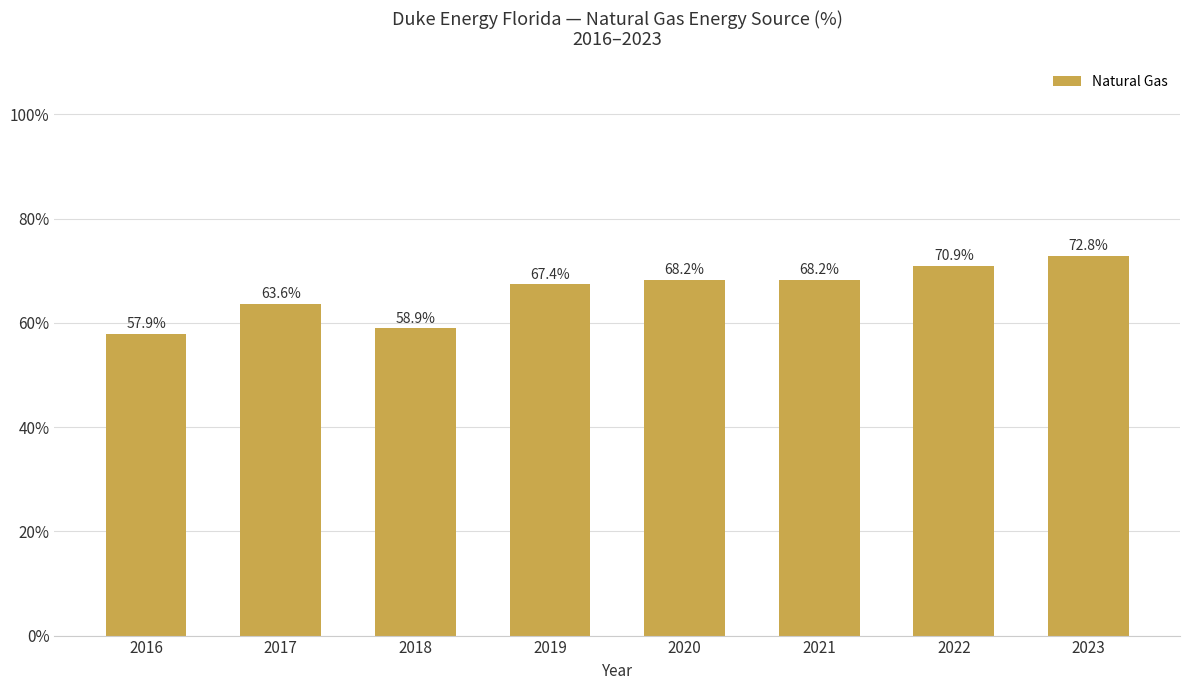

Reading left to right, list all the values displayed in this chart.

57.9	63.6	58.9	67.4	68.2	68.2	70.9	72.8